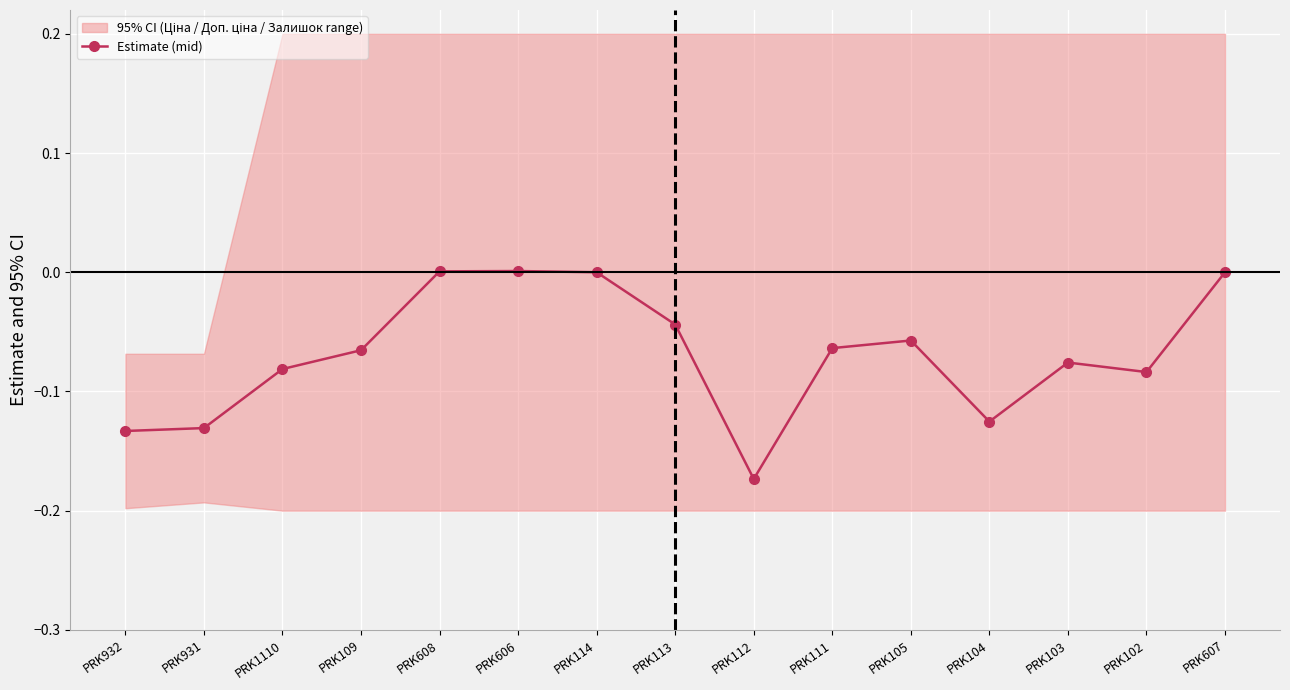

What is the value of the 2nd point from the left?

-0.1